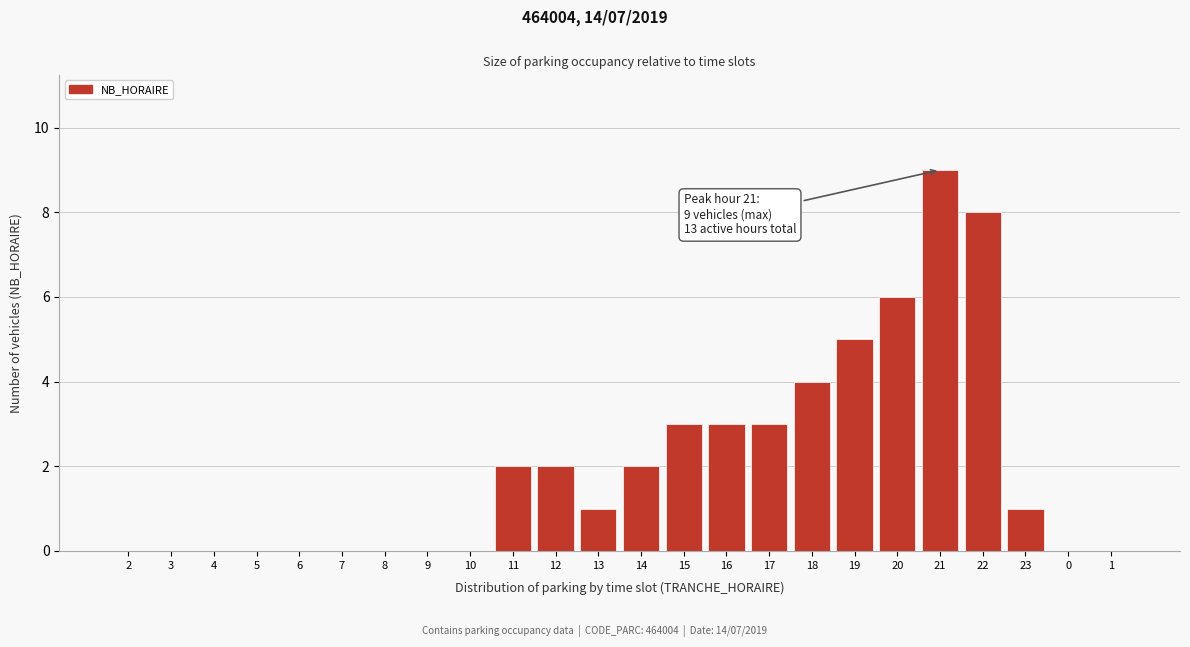

Reading right to left, list all the values displayed in this chart.

1=0	0=0	23=1	22=8	21=9	20=6	19=5	18=4	17=3	16=3	15=3	14=2	13=1	12=2	11=2	10=0	9=0	8=0	7=0	6=0	5=0	4=0	3=0	2=0